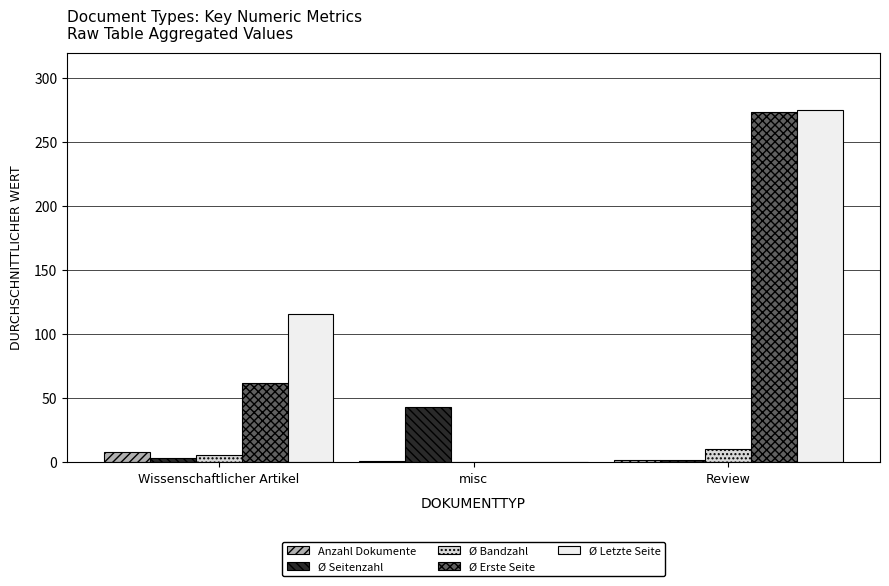

Does the chart contain stacked bars?

No